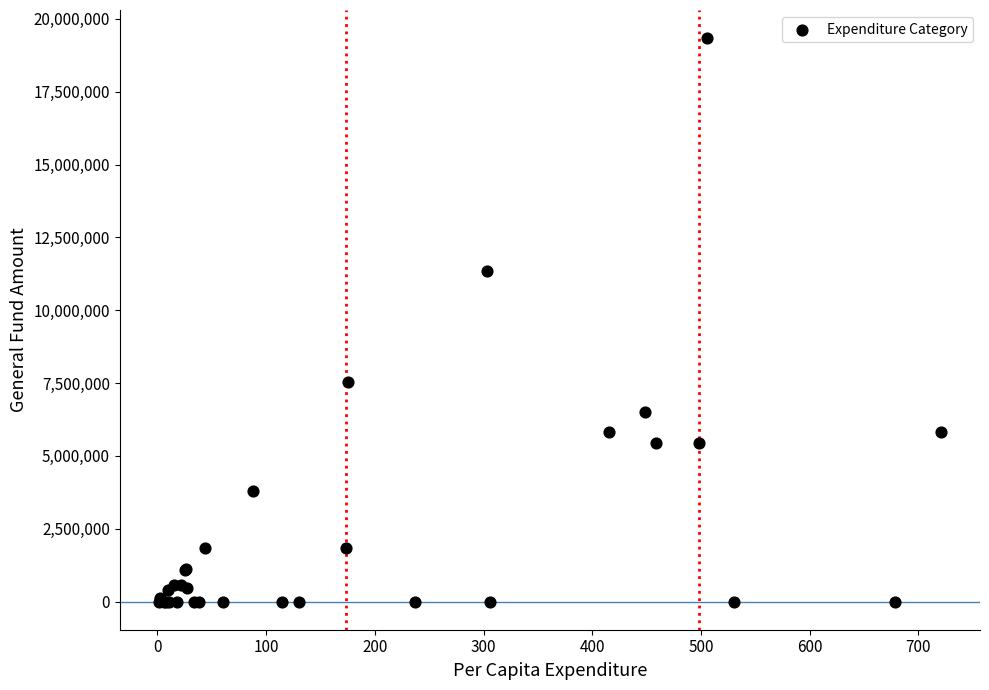

What Y value in the scatter plot is closest to 9668992?

11353031